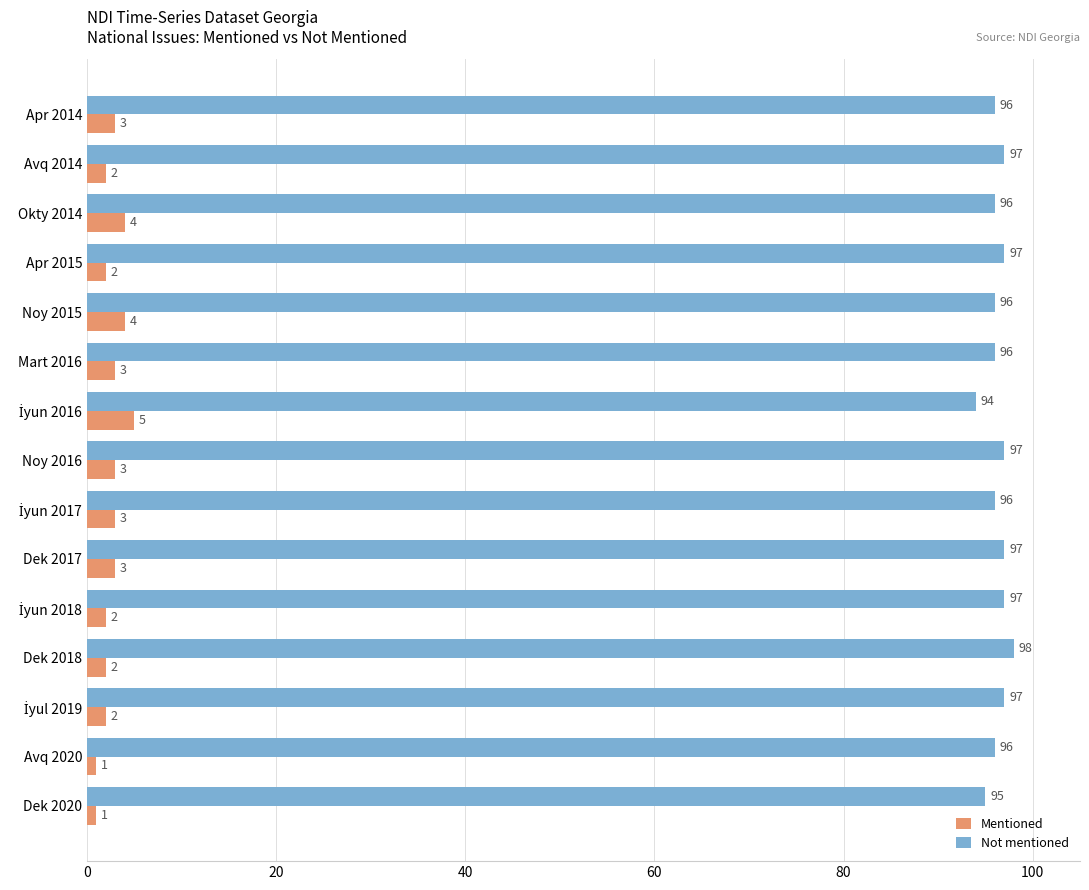

How many data points in Not mentioned are less than 96?

2